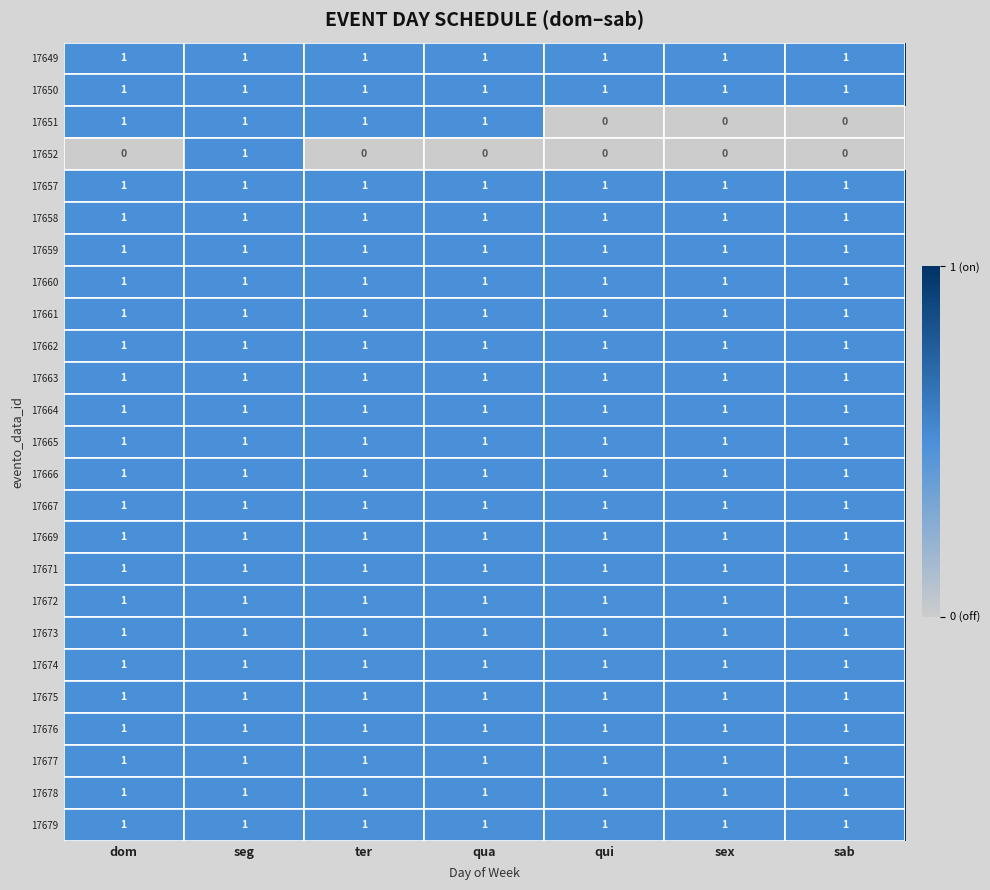

At how many categories does at least one series exceed 0?

7